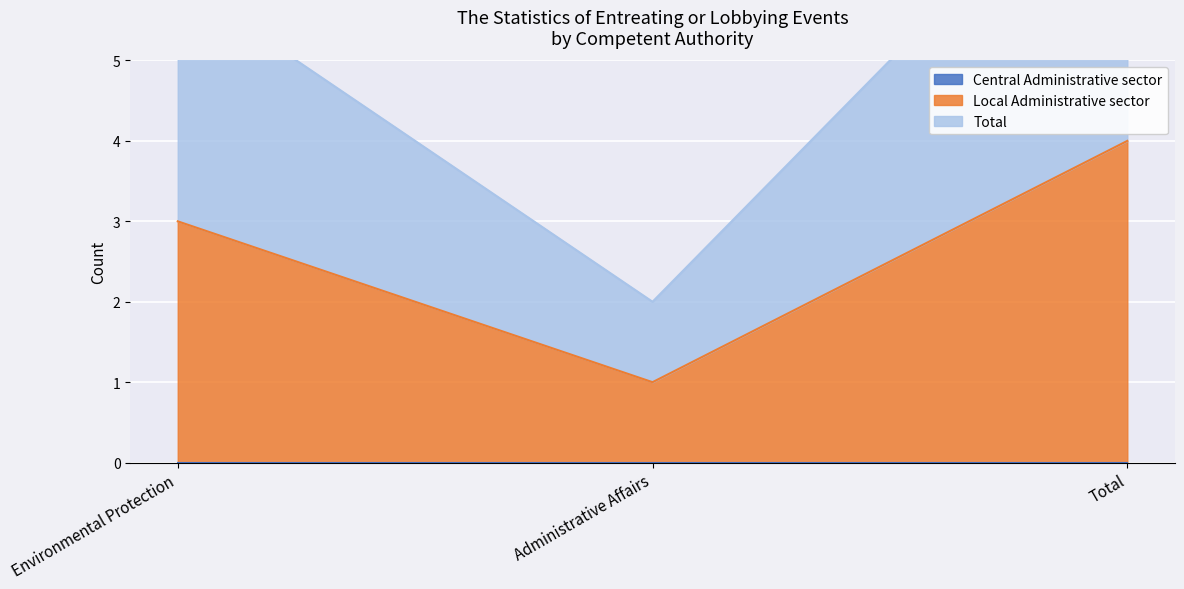

What is the lowest value of the Total series?

2